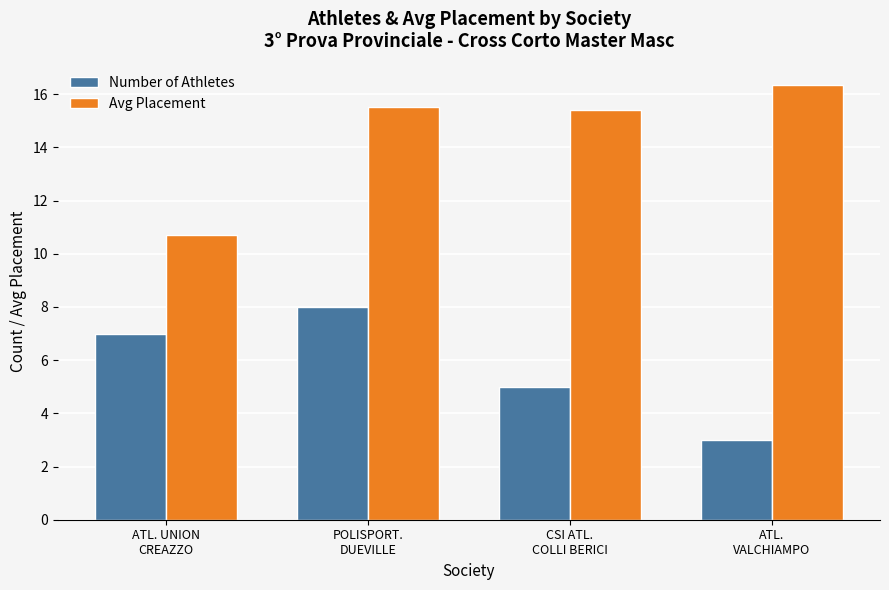

What are all the series names shown in the legend?

Number of Athletes, Avg Placement